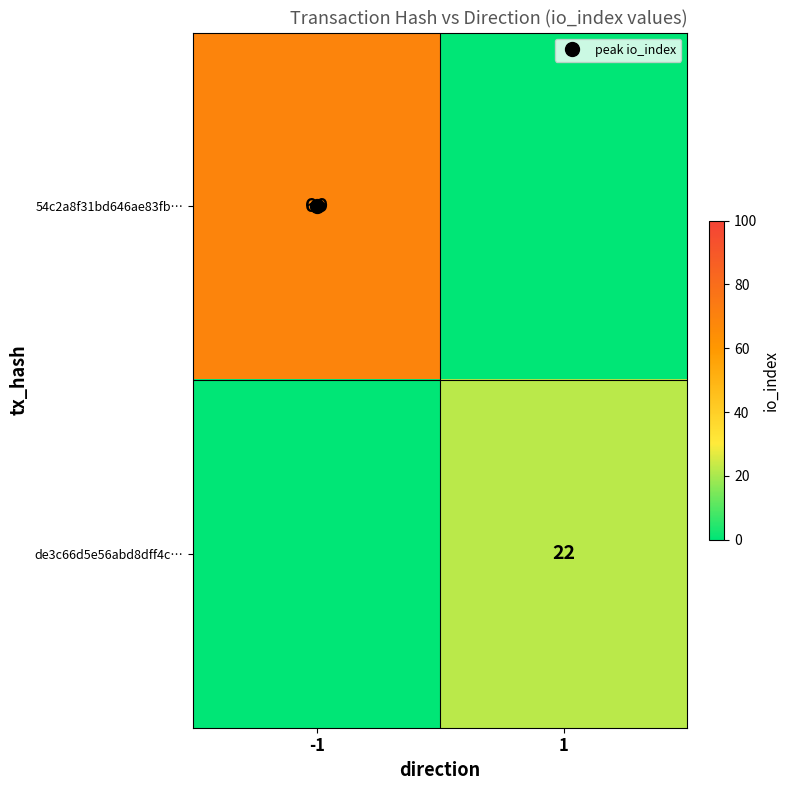

Between -1 and 1, which series saw the biggest shift?

54c2a8f31bd646ae83fb…